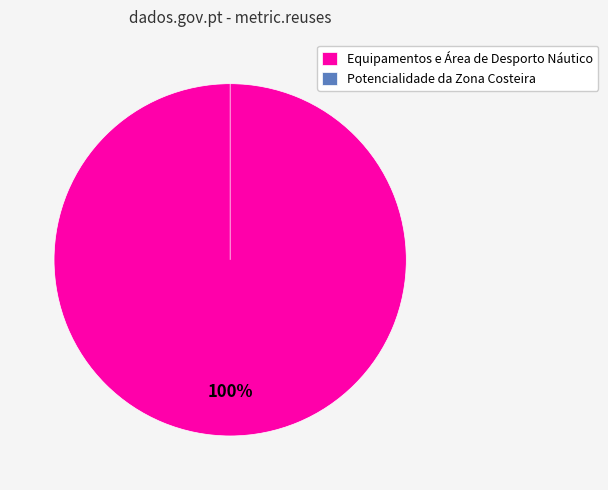

What is the majority slice?

Equipamentos e Área de Desporto Náutico